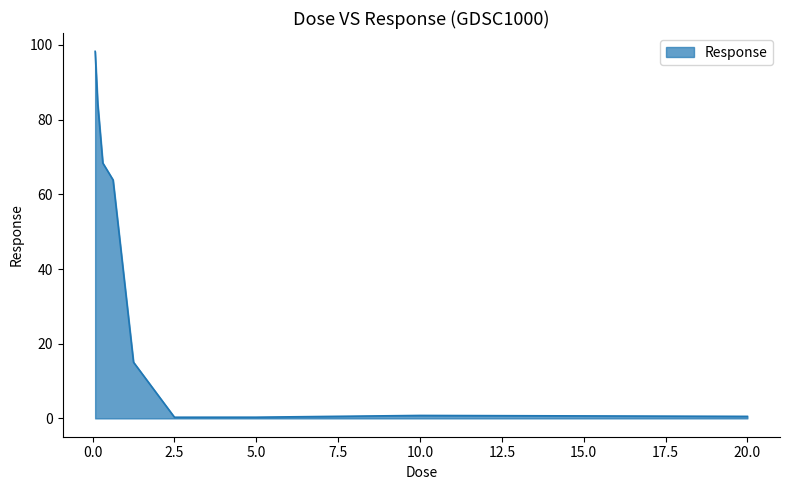

What is the average value?

36.9